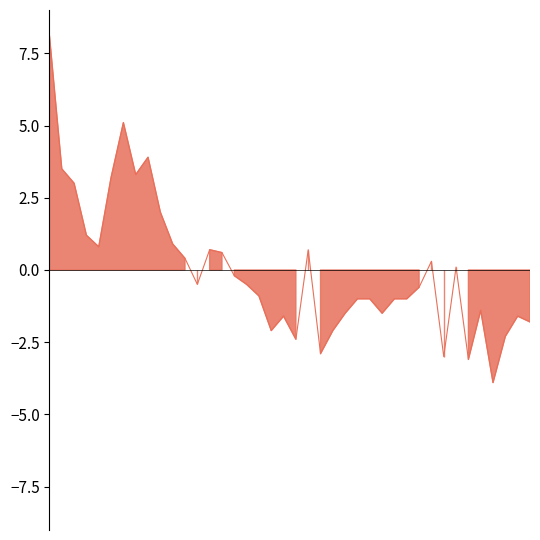

What is the label of the 20th point from the left?

01:42